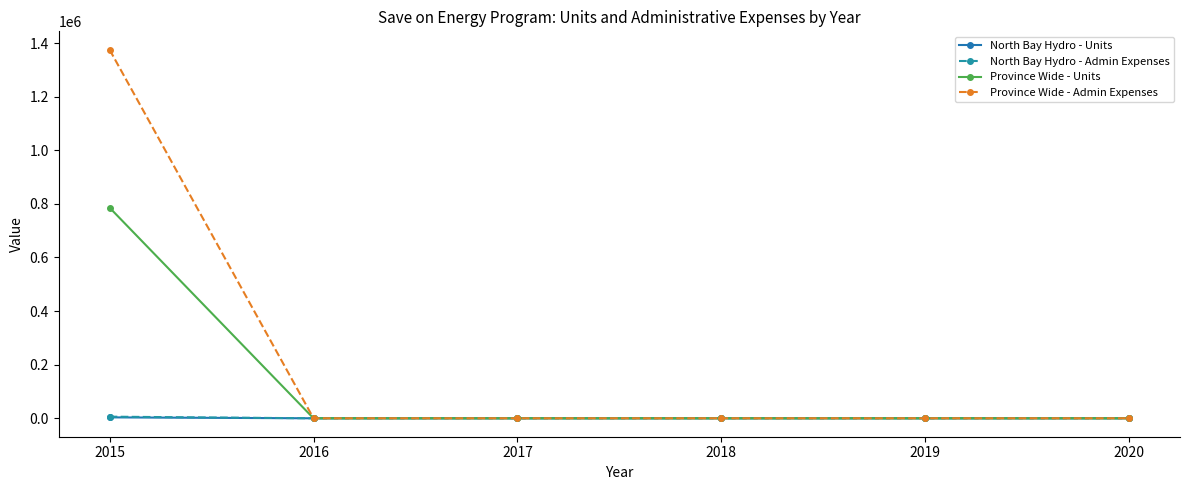

What is the difference between the maximum and minimum values in the North Bay Hydro - Admin Expenses series?

6057.0